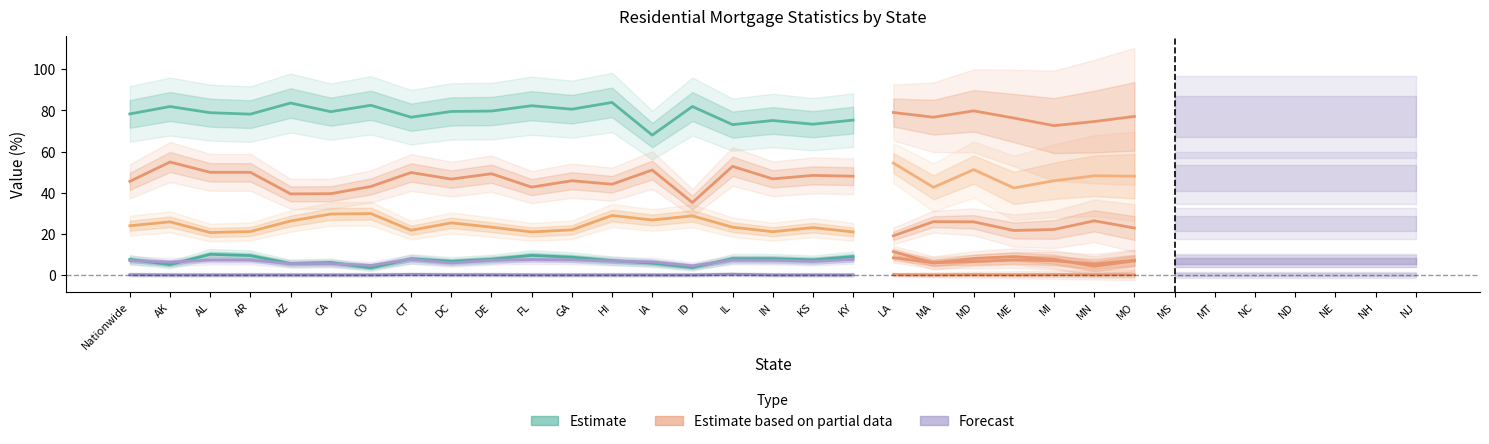

What position from the left is AL?

3